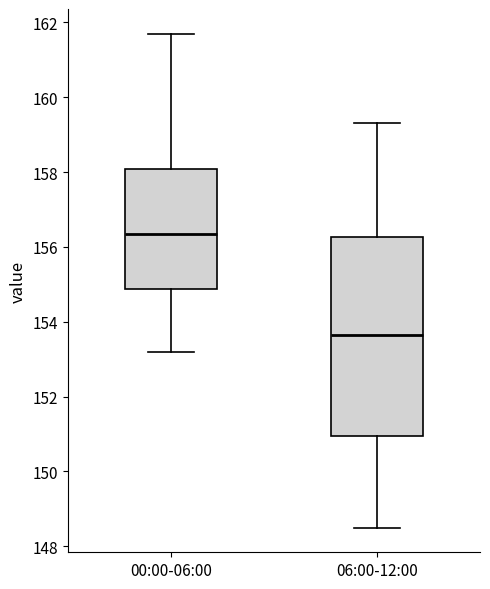

Comparing the boxes themselves (not the whiskers), which one is the tallest?

06:00-12:00